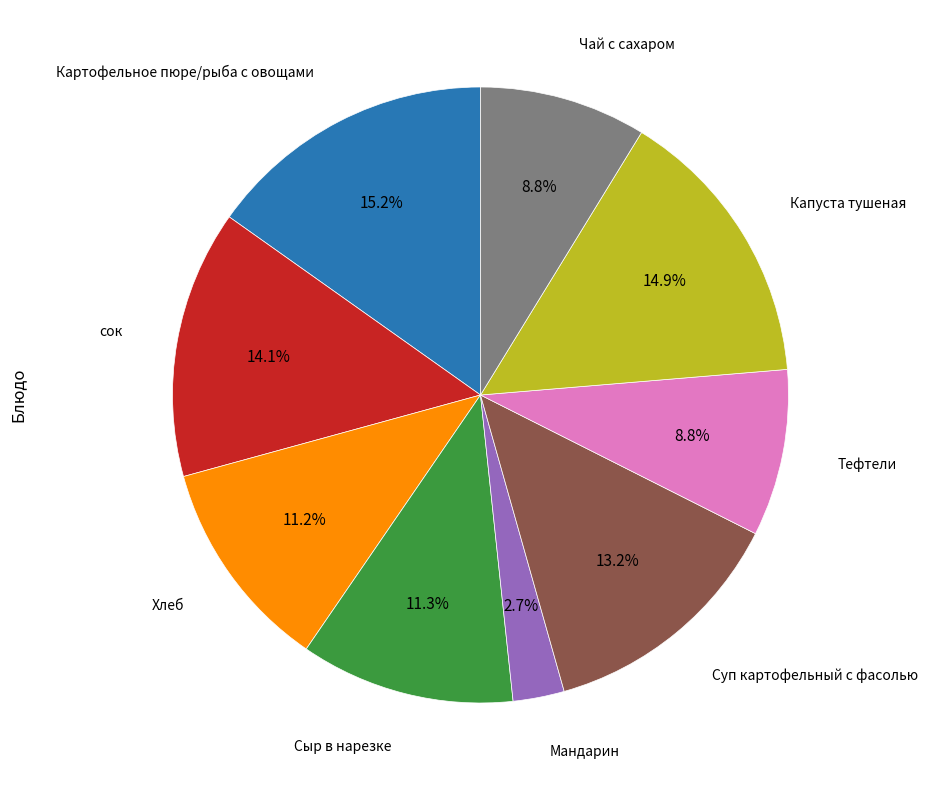

Is there any slice that represents more than half of the pie?

No